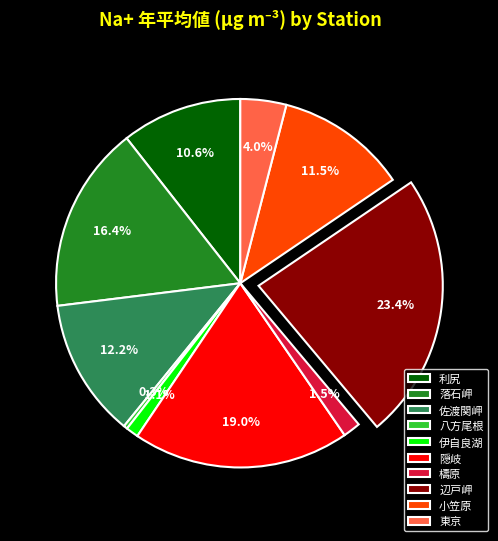

Does any single category account for the majority?

No